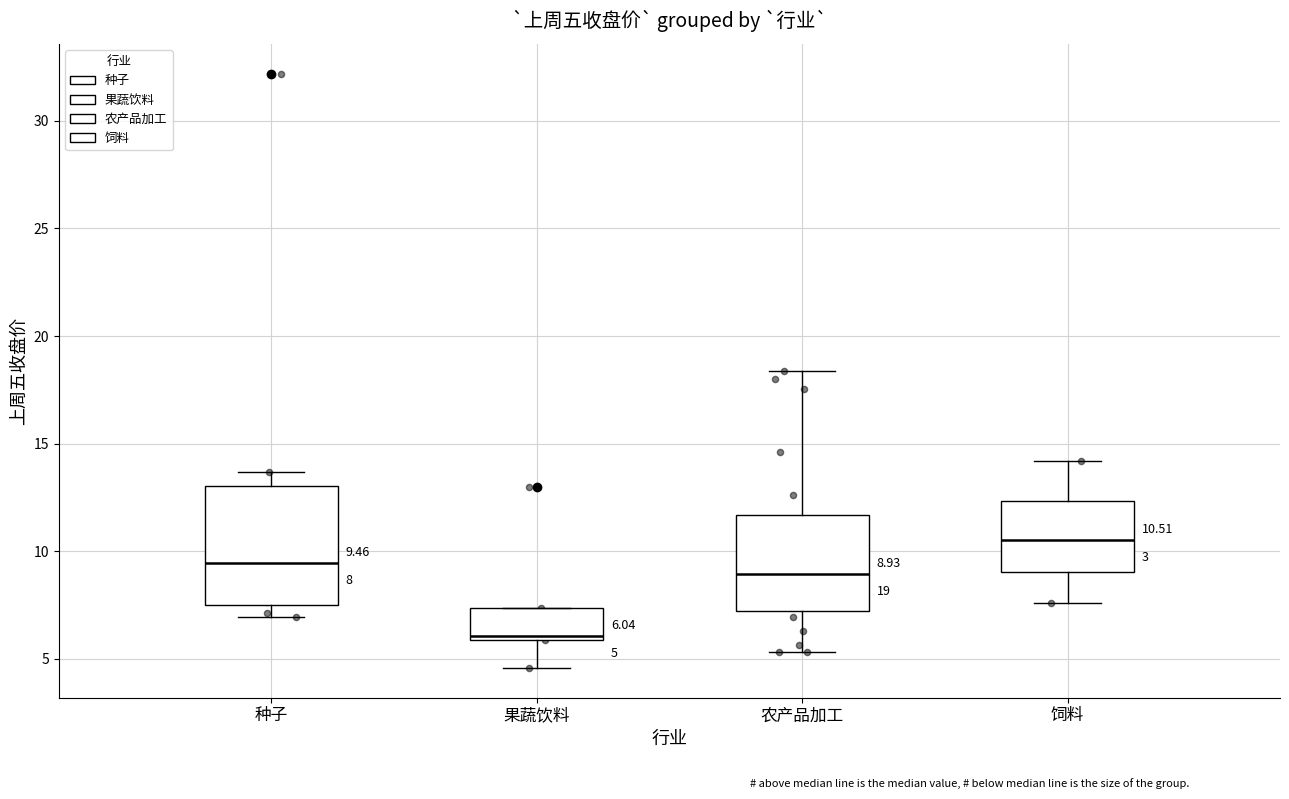

Which box's median line is the lowest?

果蔬饮料